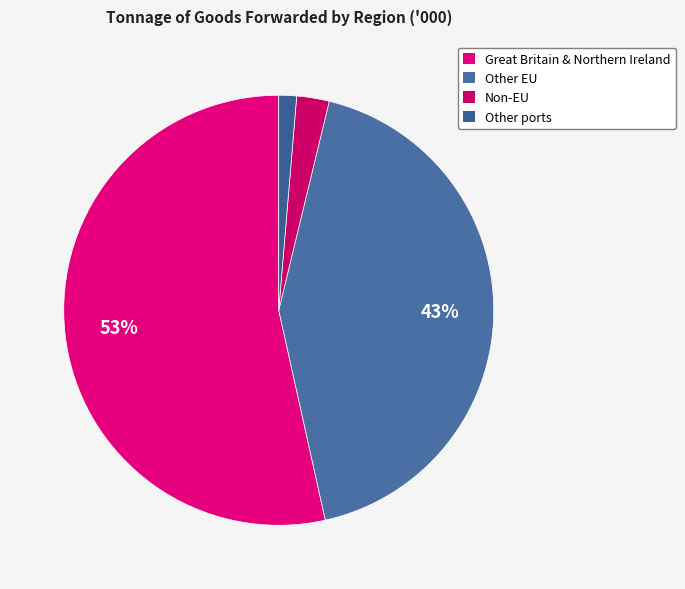

How many segments does this pie chart have?

4